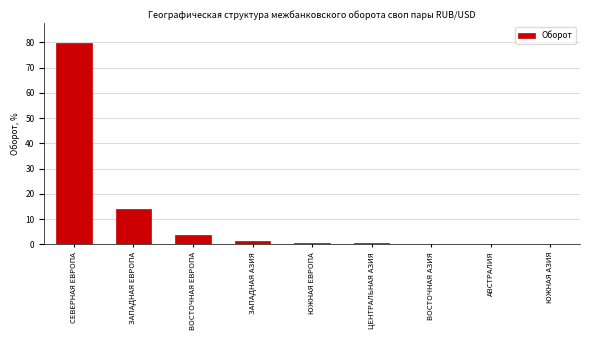

The chart shows a value of 0.0 at АВСТРАЛИЯ. True or false?

True